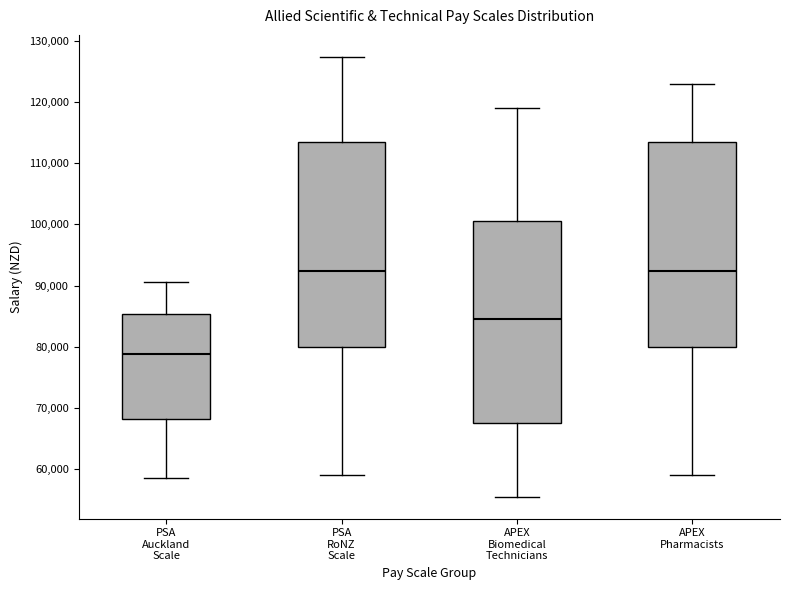

Reading left to right, read every box against the y-axis: the position of its median line, the range the box covers, and the ends of its whiskers. The values are not printed on the chart, so give them approximately, as read against the axis.

PSA Auckland Scale: median 79000, box 68000 to 85000, whiskers 59000 to 91000
PSA RoNZ Scale: median 92000, box 80000 to 113000, whiskers 59000 to 127000
APEX Biomedical Technicians: median 85000, box 67000 to 101000, whiskers 56000 to 119000
APEX Pharmacists: median 92000, box 80000 to 113000, whiskers 59000 to 123000